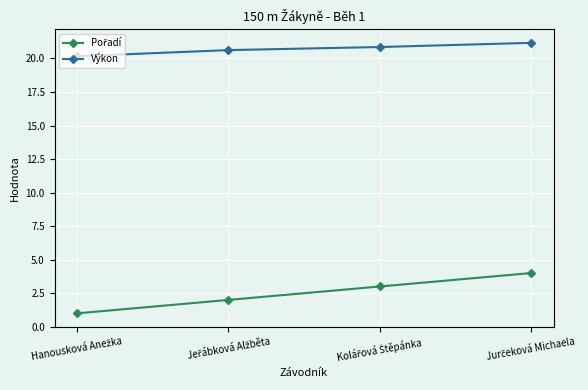

What is the greatest value displayed?

21.2